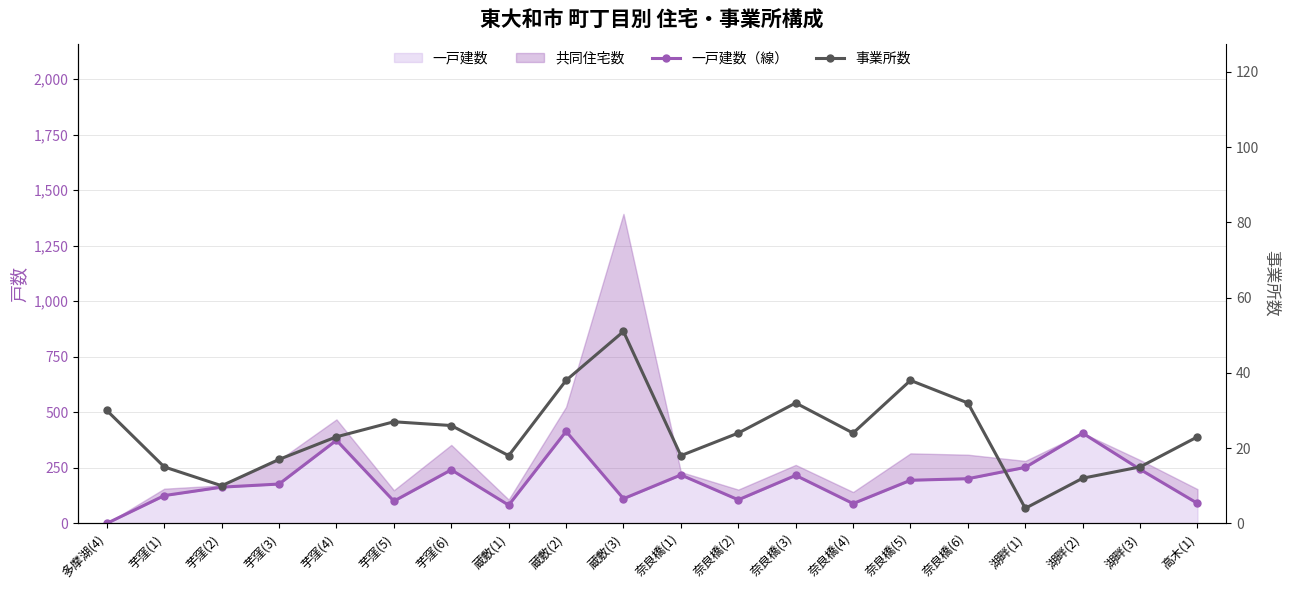

What is the label of the 1st point from the left?

多摩湖(4)